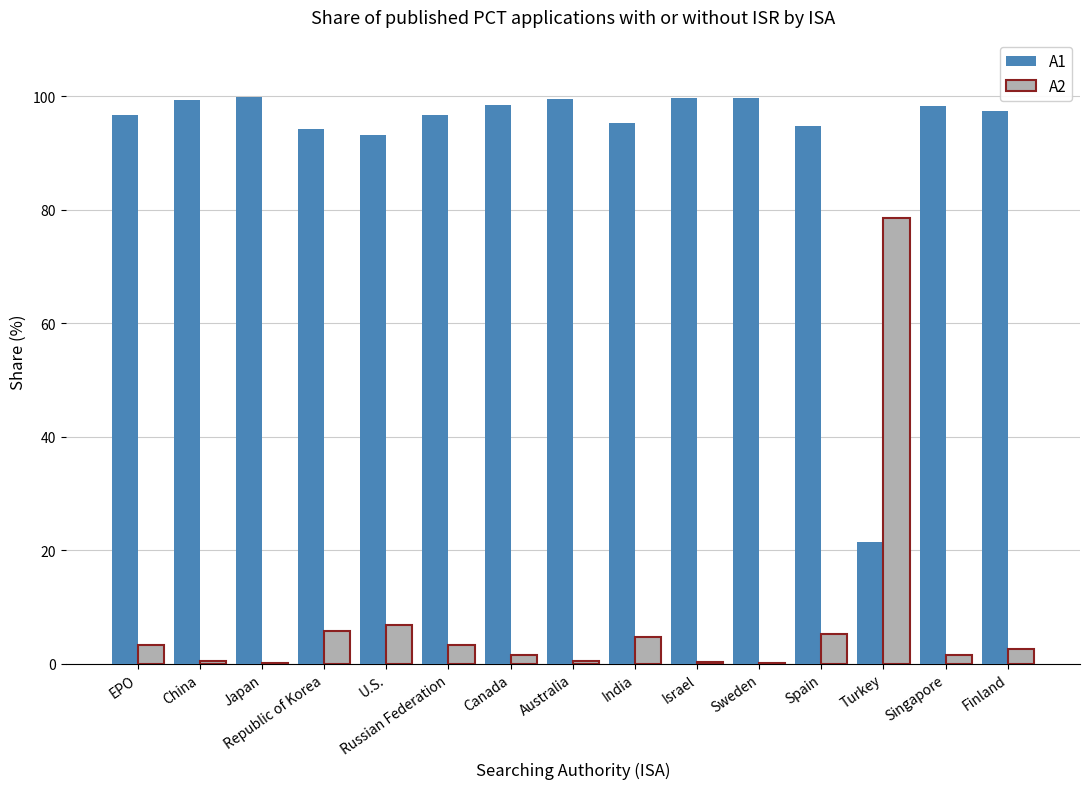

What is the total value across all series at Republic of Korea?

100.0